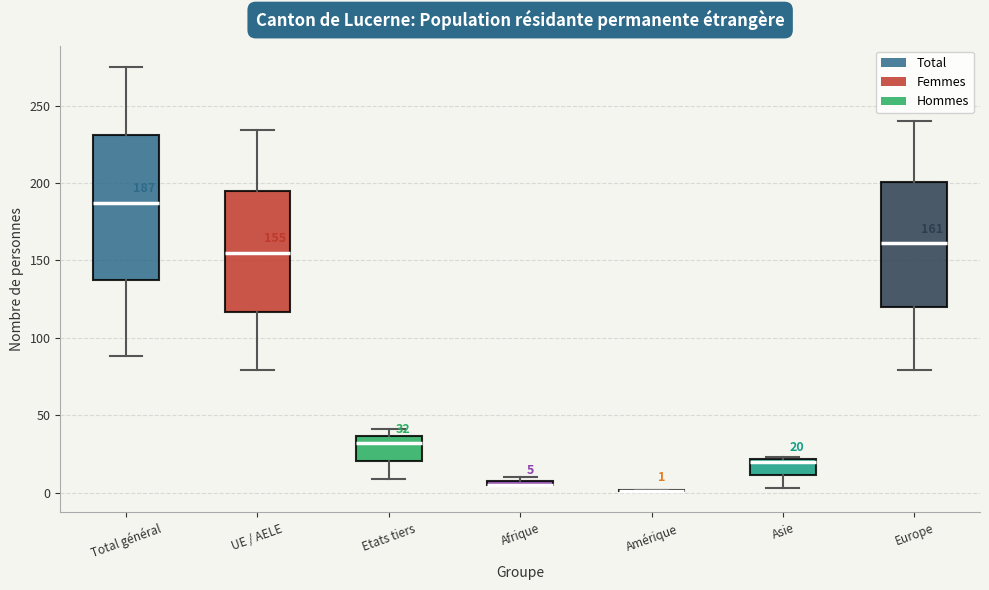

Comparing the boxes themselves (not the whiskers), which one is the tallest?

Total général